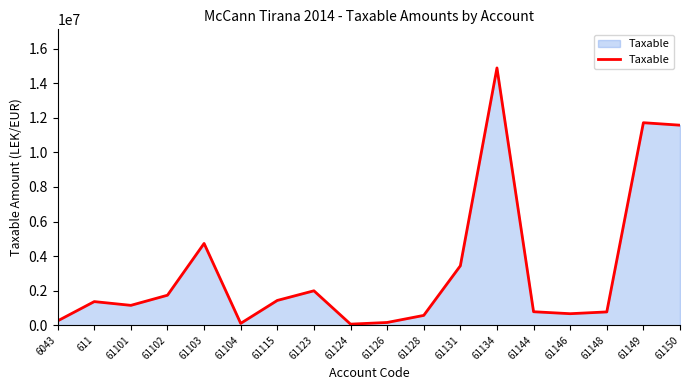

The value at 61102 is 1735151.5. True or false?

True